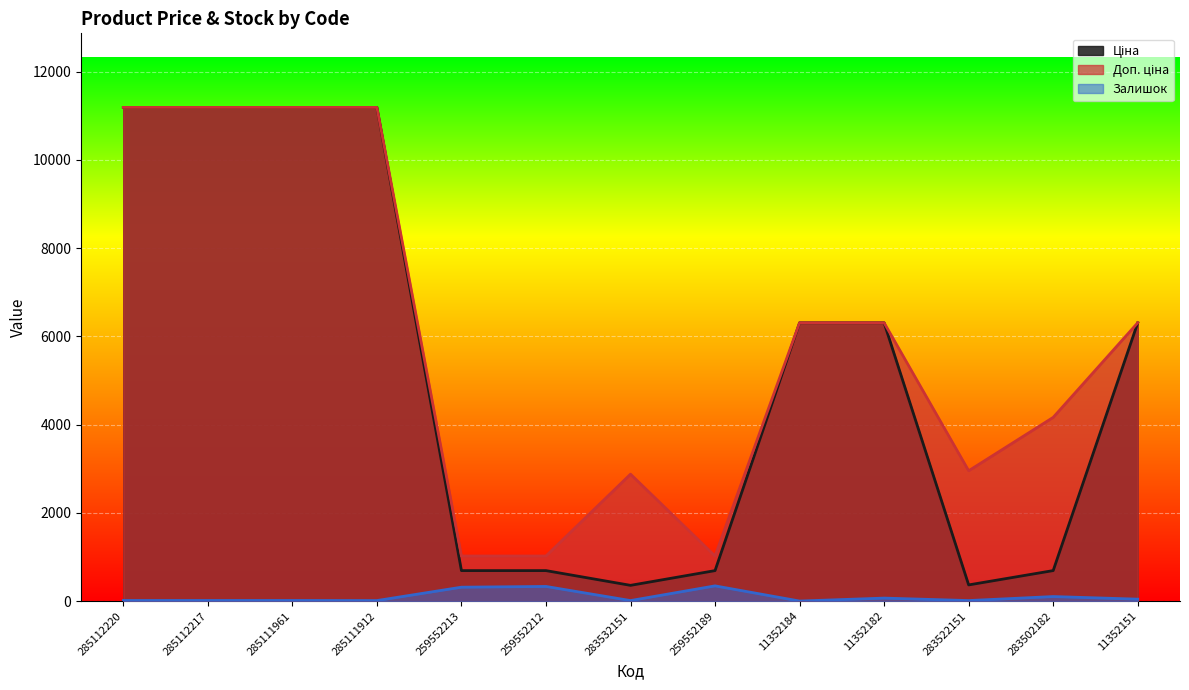

Rank the categories by Доп. ціна value from lowest to highest.

259552213, 259552212, 259552189, 283532151, 283522151, 283502182, 11352184, 11352182, 11352151, 285112220, 285112217, 285111961, 285111912